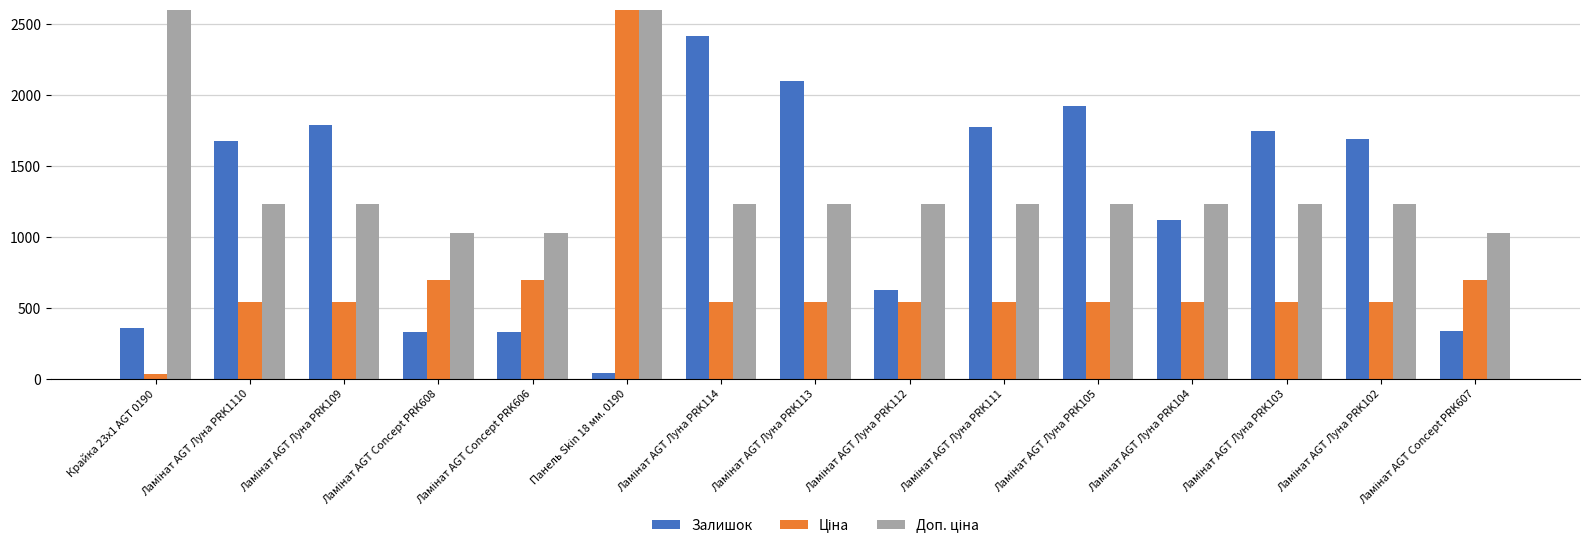

Is the value of Доп. ціна at Ламінат AGT Concept PRK606 greater than the value of Ціна at Ламінат AGT Луна PRK114?

Yes